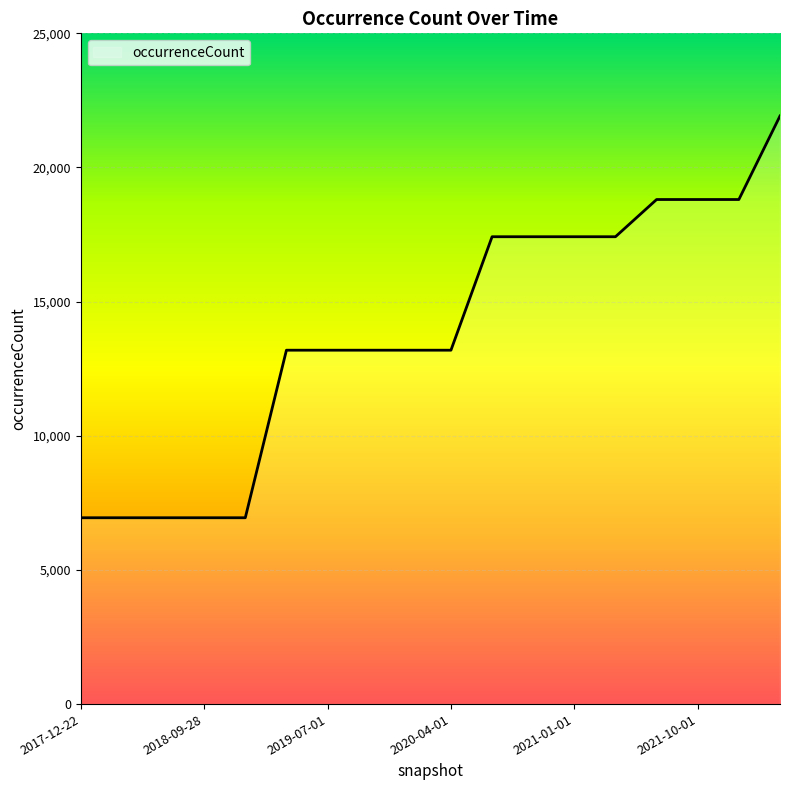

What is the greatest value displayed?

21920